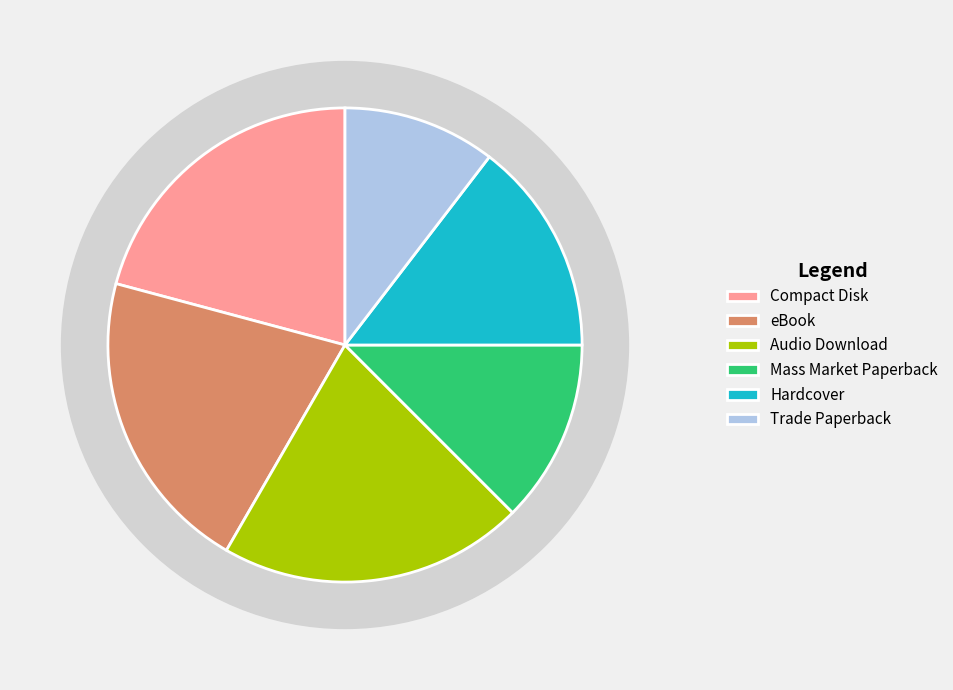

What percentage is the Trade Paperback slice, to the nearest percent?

10%